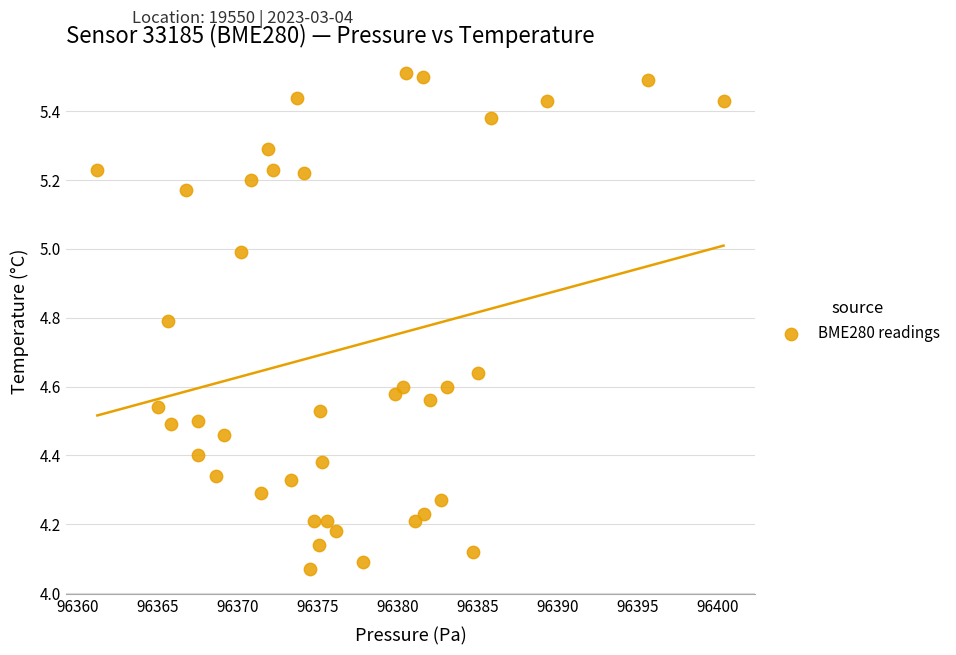

What is the range of X values (max minus min)?

39.1